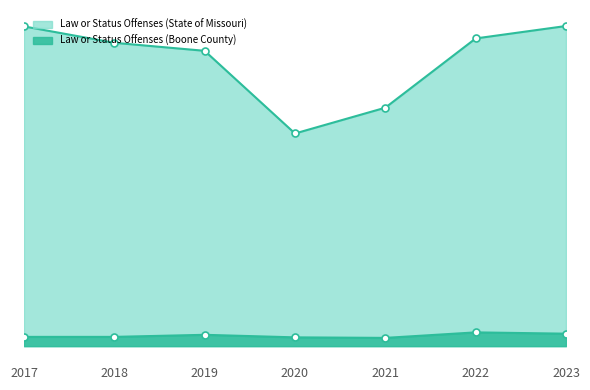

Is the value of Law Offenses (State of Missouri) at 2023 greater than the value of Status Offenses (Boone County) at 2018?

Yes